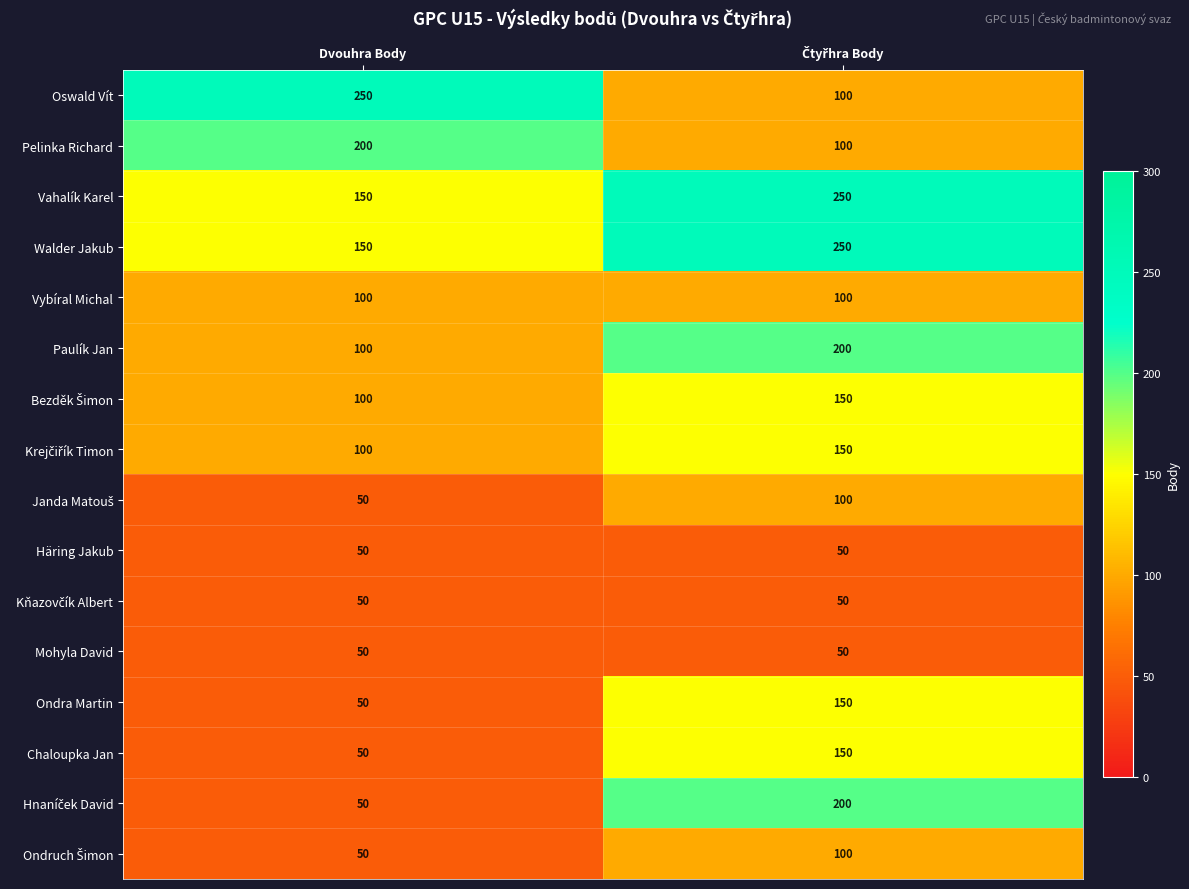

What is the sum of all Pelinka Richard values?

300